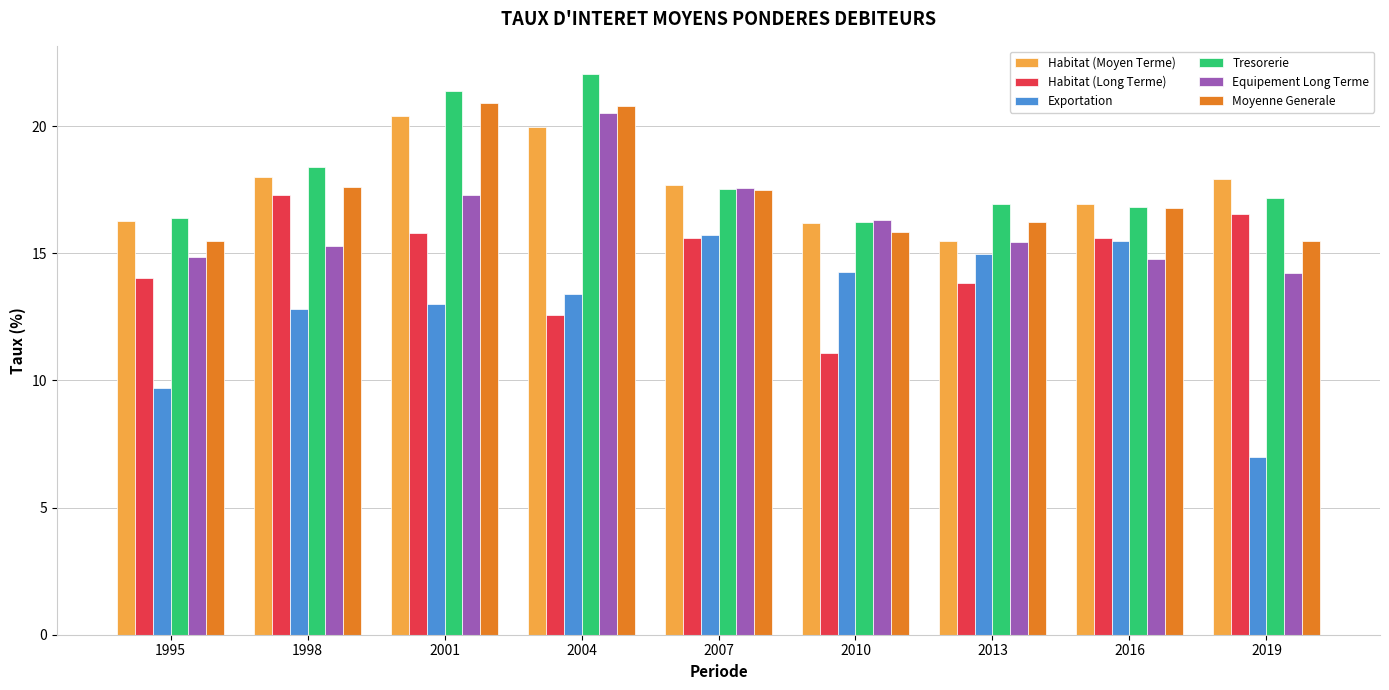

Where is Equipement Long Terme nearest to the value 17?

2001